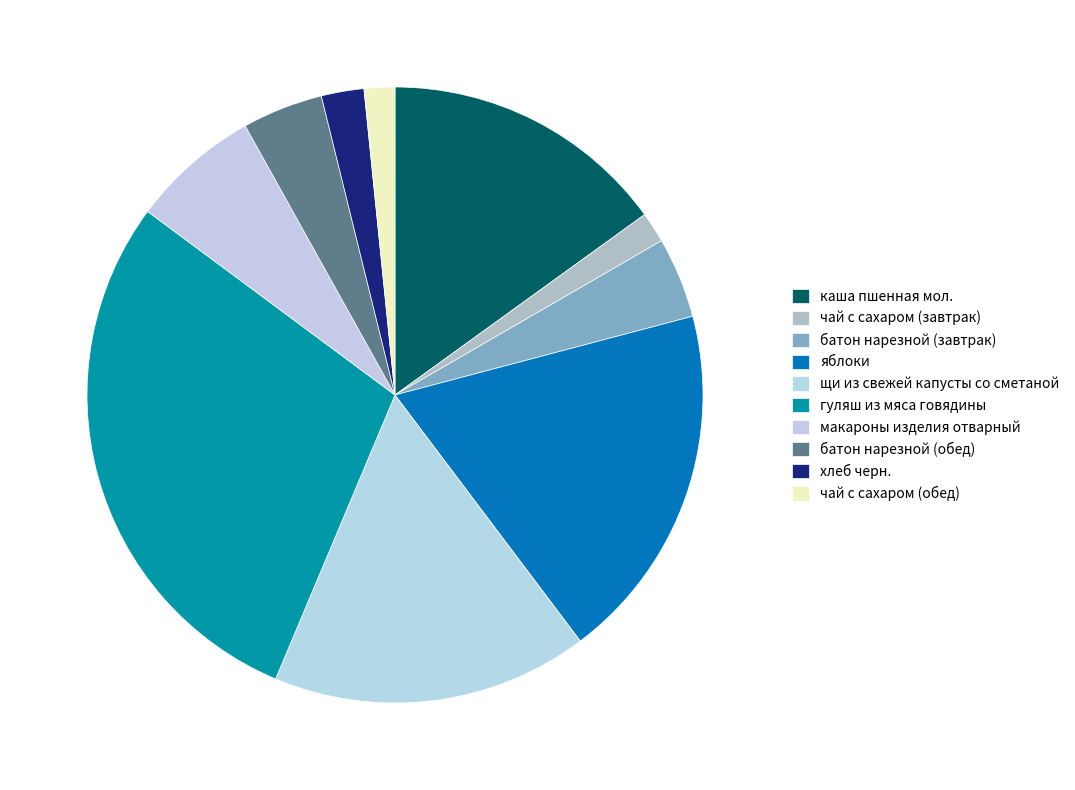

Rank the categories by value from lowest to highest.

чай с сахаром (завтрак), чай с сахаром (обед), хлеб черн., батон нарезной (завтрак), батон нарезной (обед), макароны изделия отварный, каша пшенная мол., щи из свежей капусты со сметаной, яблоки, гуляш из мяса говядины